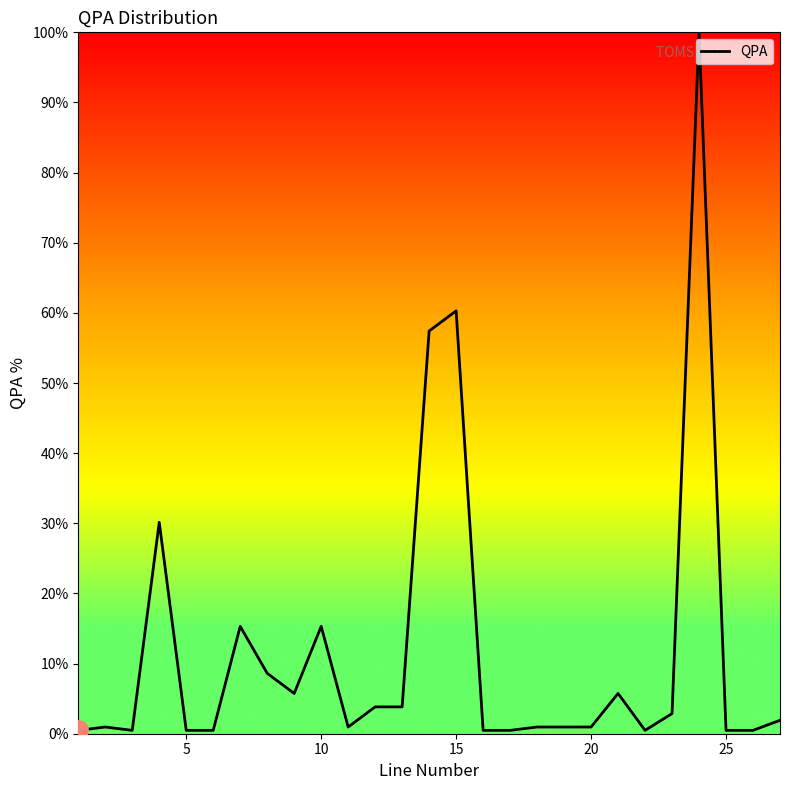

What is the greatest value displayed?

100.0